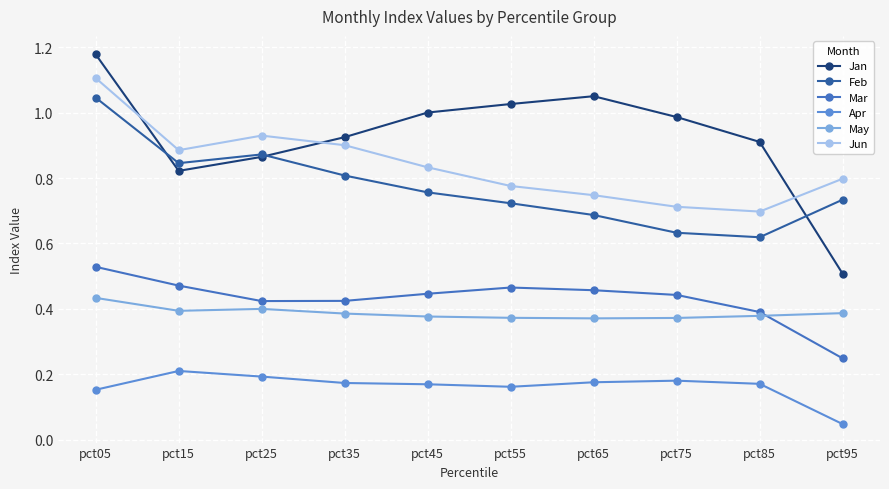

Which series has the widest spread of values?

Jan